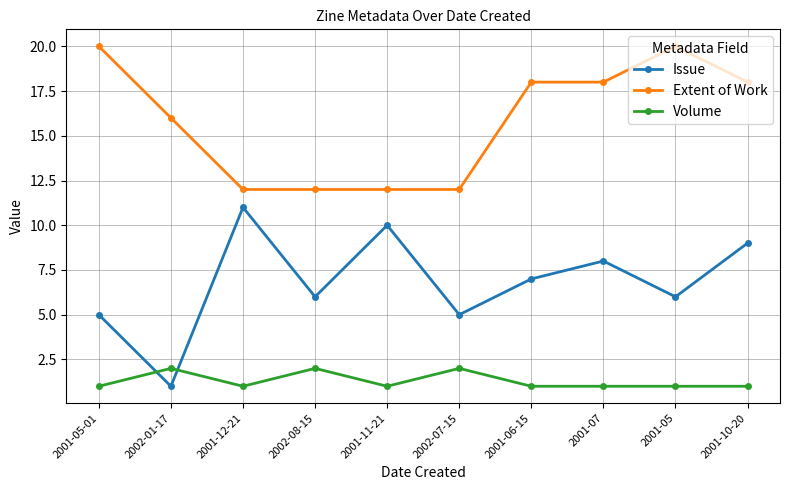

Is it true that Issue equals 9 at 2001-10-20?

True